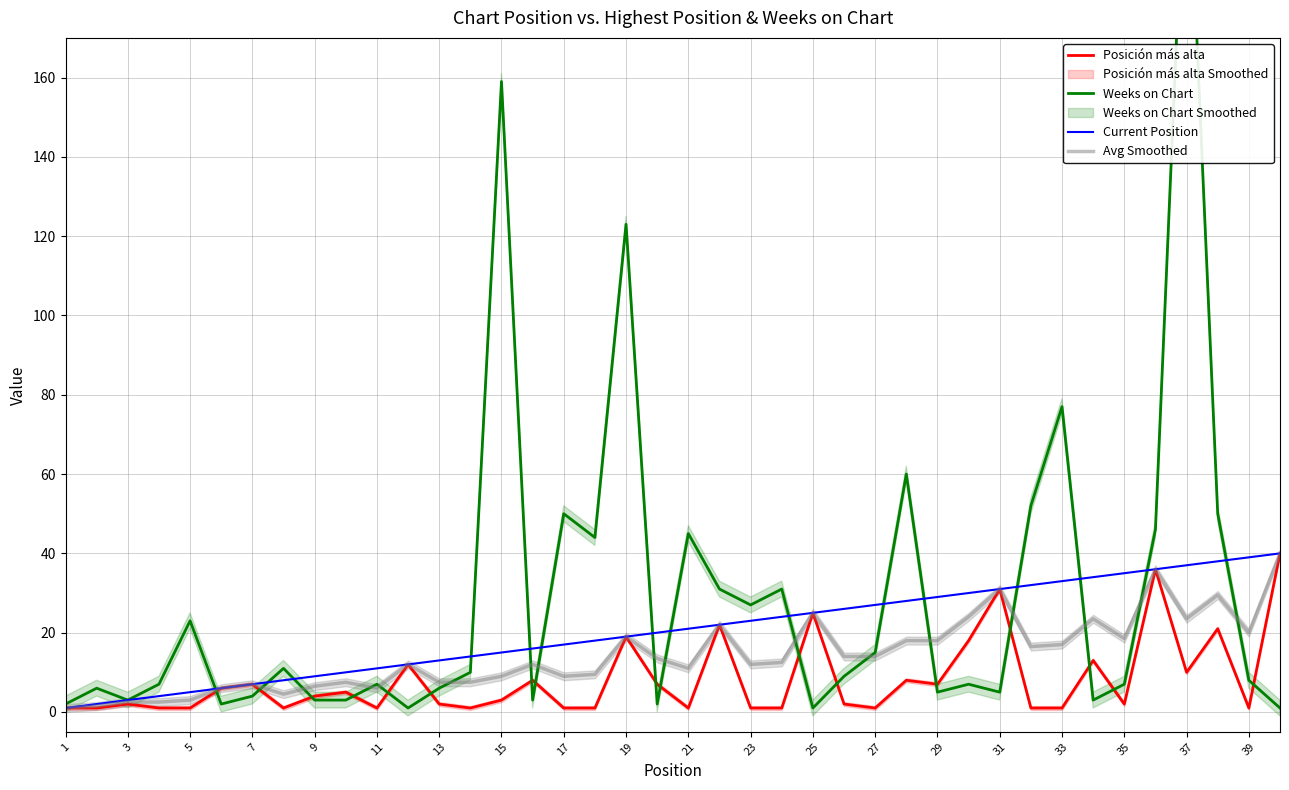

Is it true that Avg Smoothed equals 3.0 at 5?

True